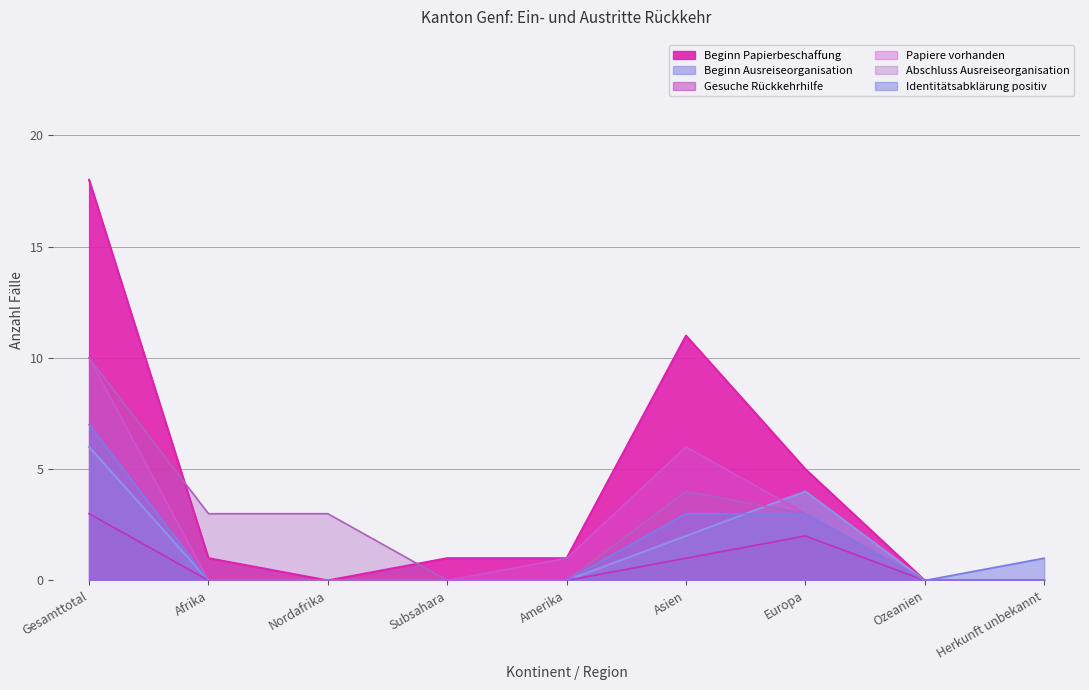

Is it true that Papiere vorhanden equals -4 at Nordafrika?

False